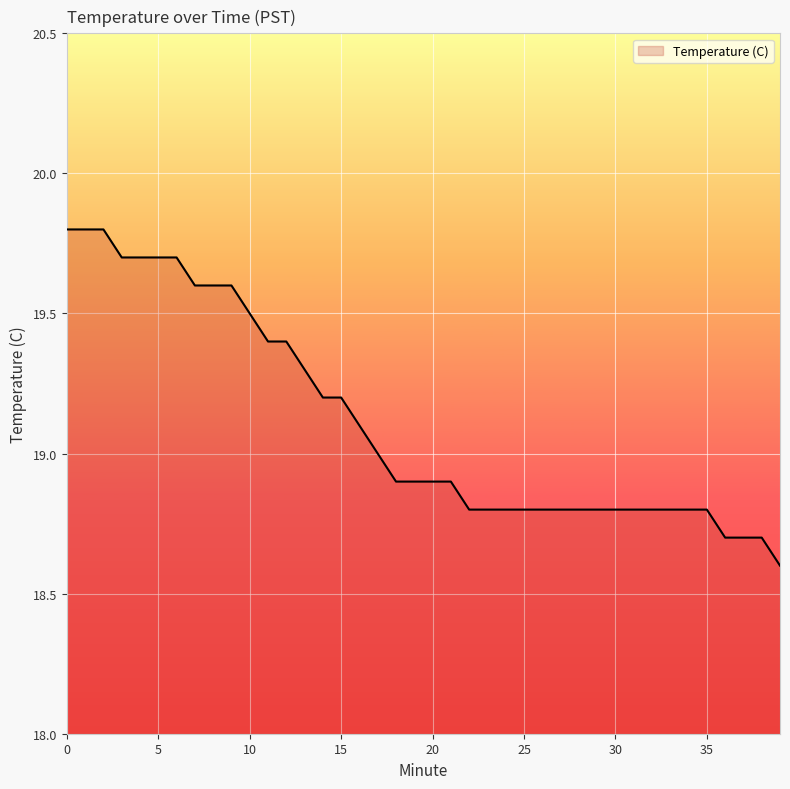

What is the difference between the maximum and minimum values?

1.2